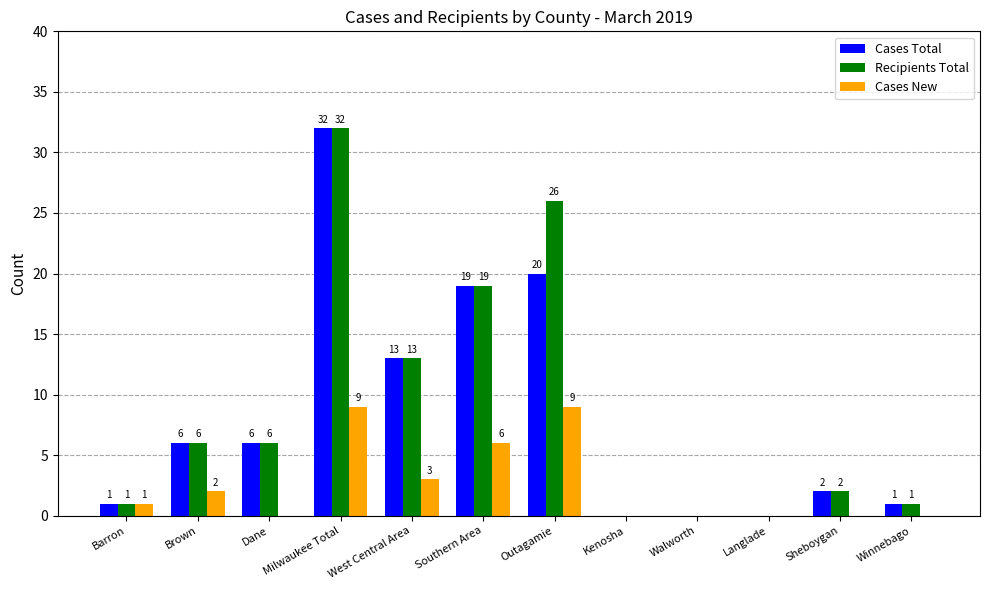

Count the number of categories in the chart.

12